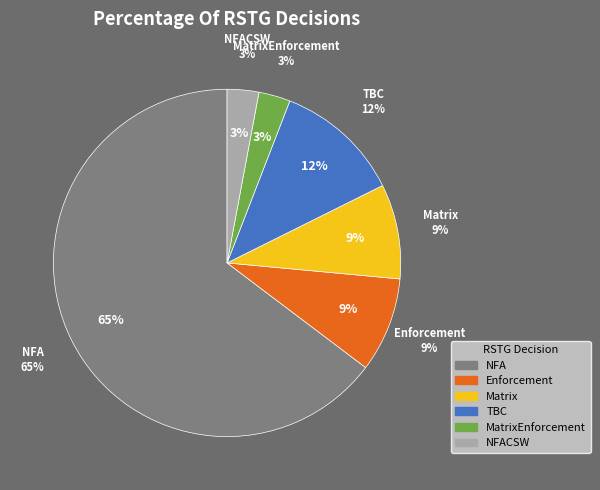

Is it true that NFA is 75% of the pie?

False